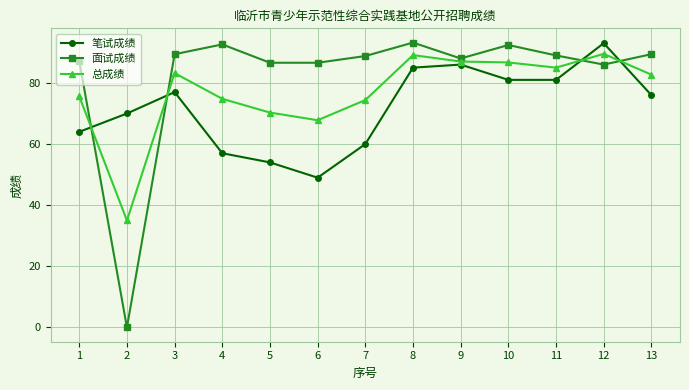

Is the value of 笔试成绩 at 3 greater than the value of 总成绩 at 10?

No